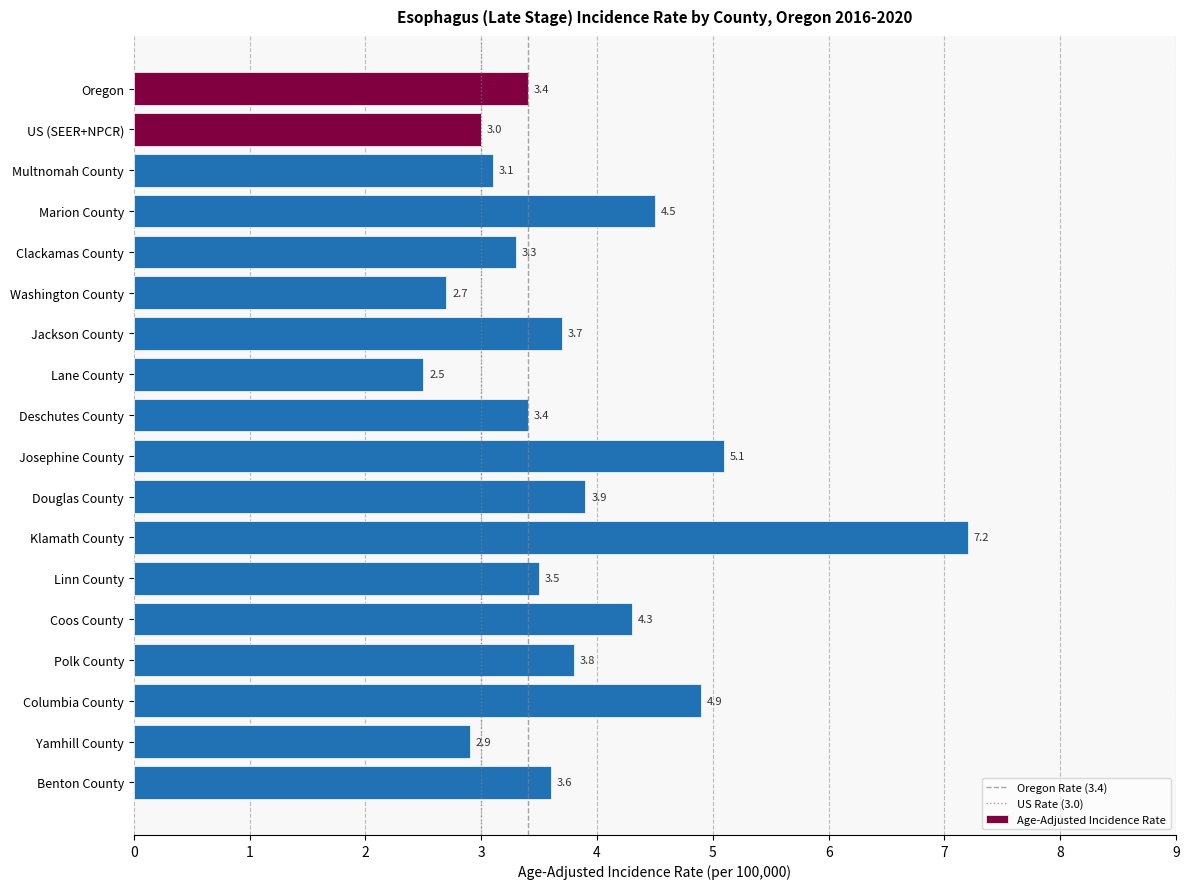

Which category has the lowest value across all series?

Lane County